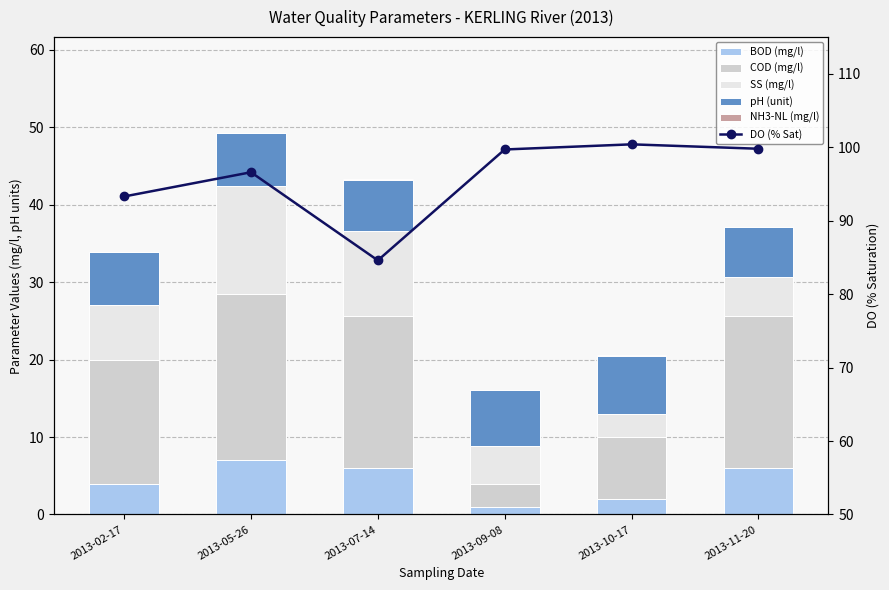

What is the difference between the maximum and minimum values in the pH (unit) series?

0.9